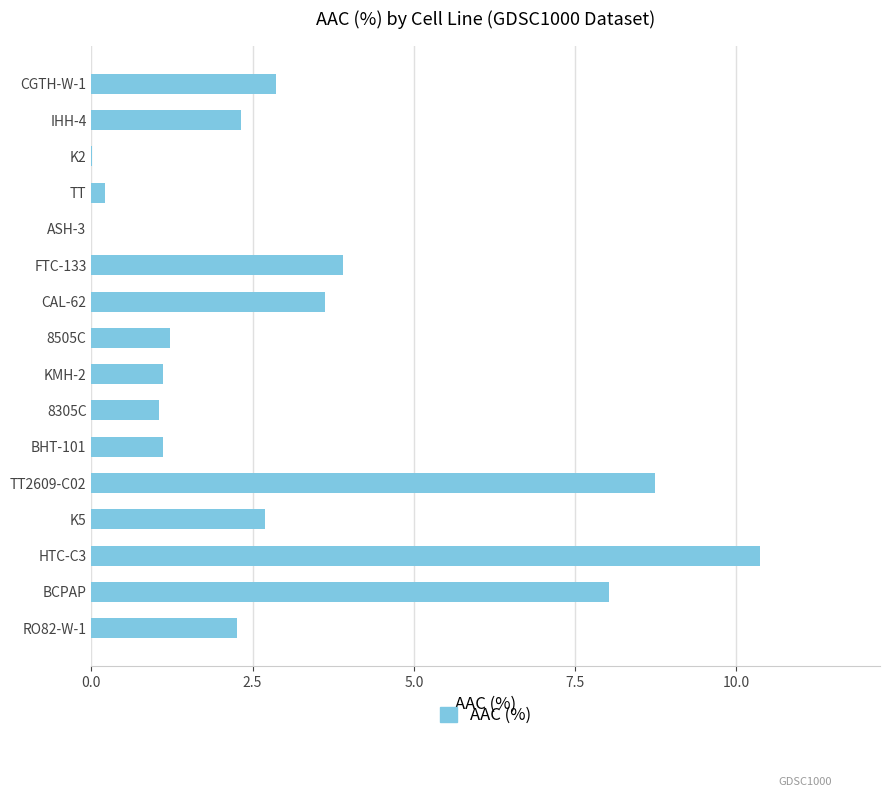

Which category has the highest value across all series?

HTC-C3